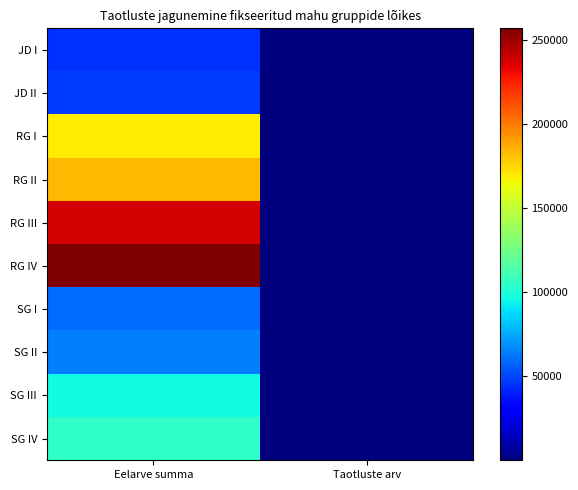

Which series has the largest total across all categories?

RG IV